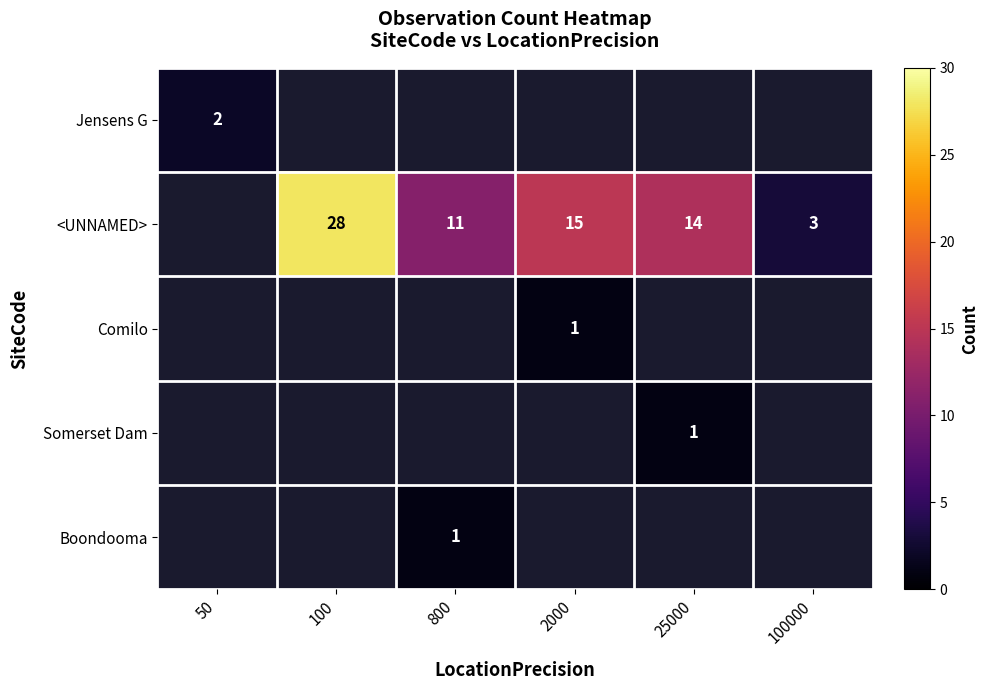

Which category has the highest value across all series?

100